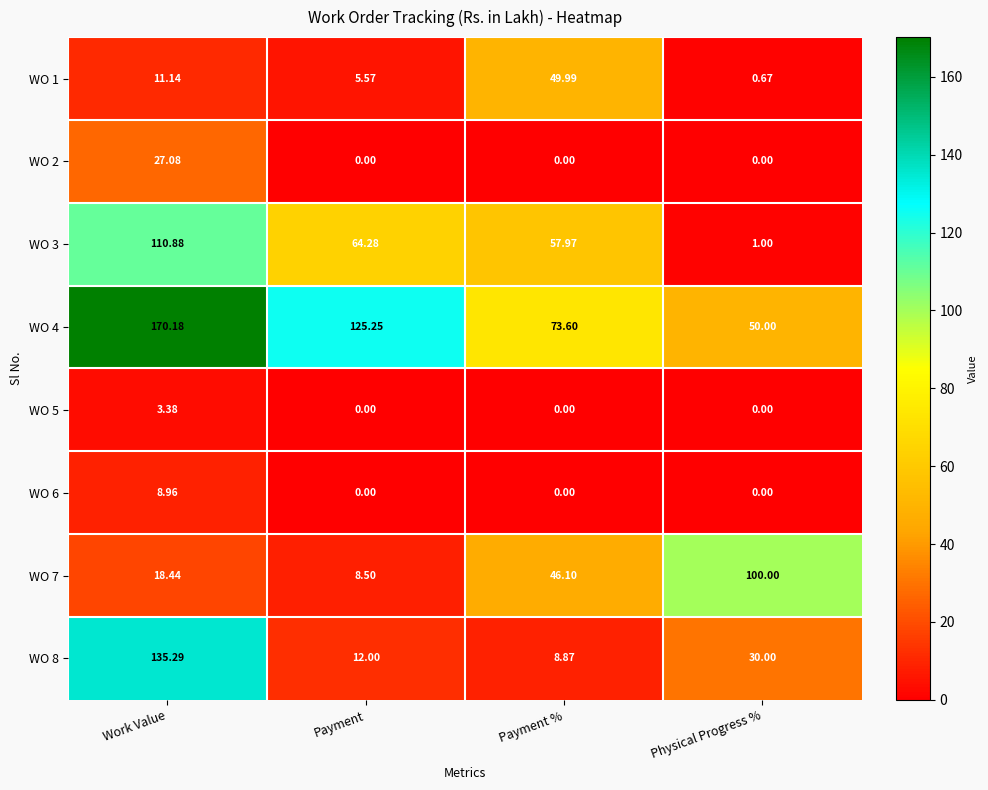

Which category has the highest value in the WO 7 series?

Physical Progress %